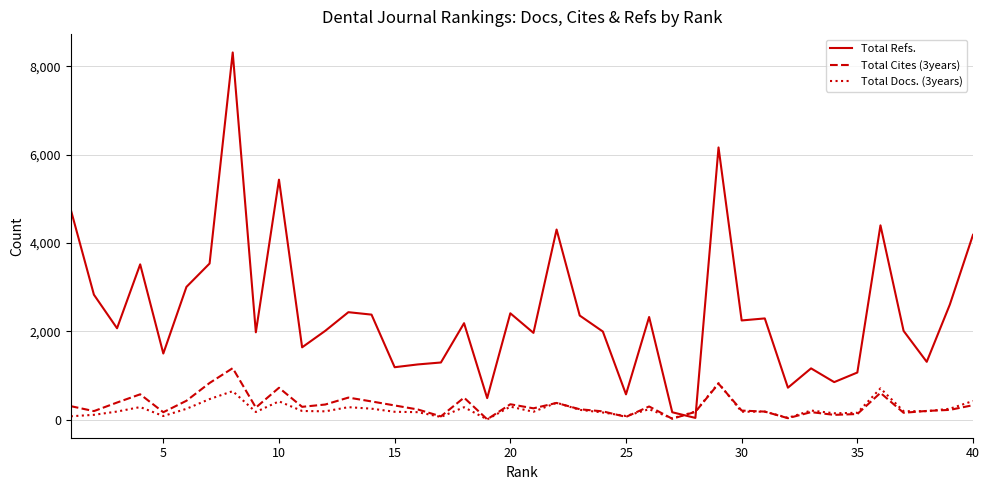

Rank the series by their maximum value, from lowest to highest.

Total Docs. (3years), Total Cites (3years), Total Refs.